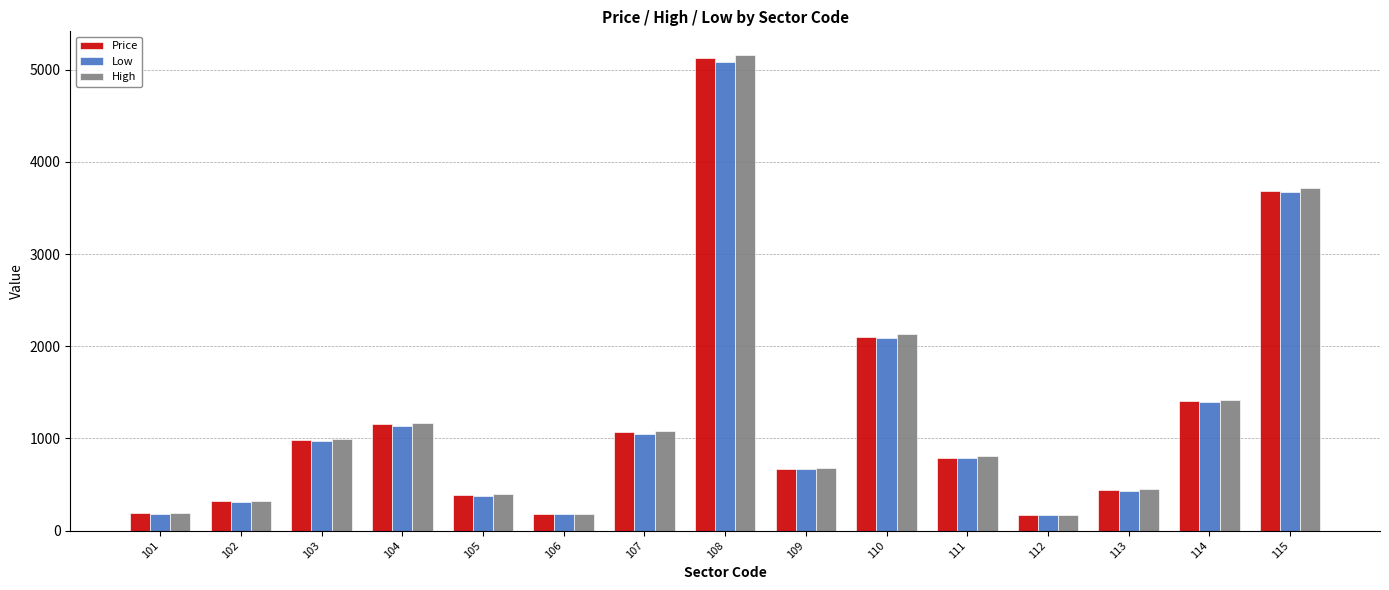

What is the value of the Price bar at the 10th from the left?

2101